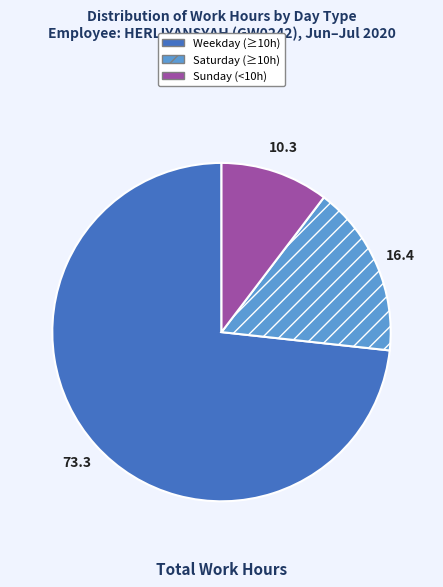

Is there a majority slice in this chart?

Yes